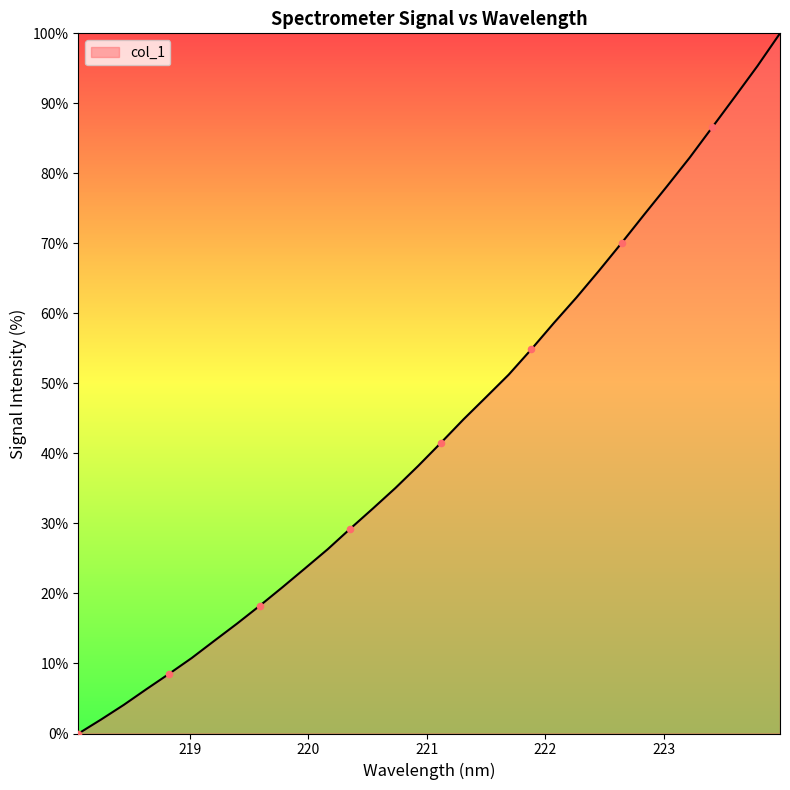

What is the difference between the maximum and minimum values?

100.0